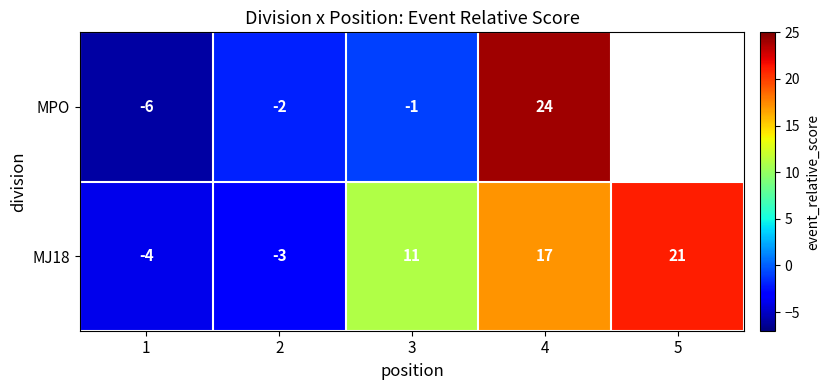

What is the sum of the MPO values at 1 and 4?

18